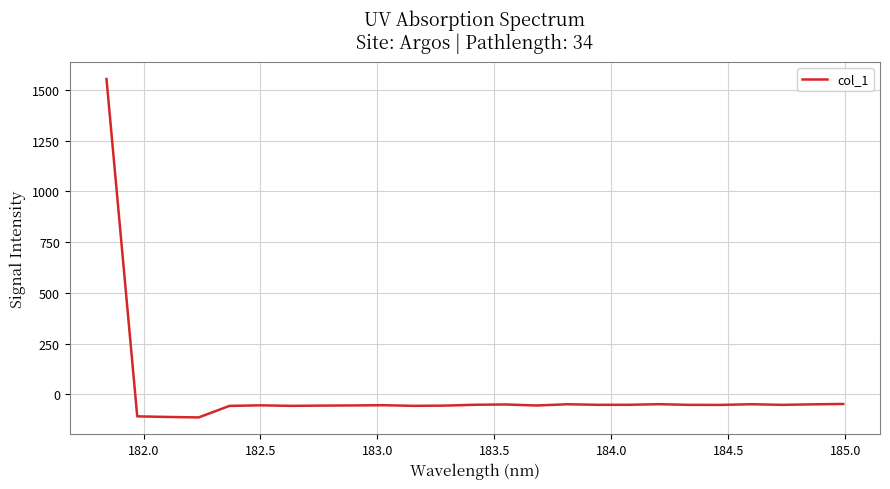

What is the smallest value displayed?

-114.2